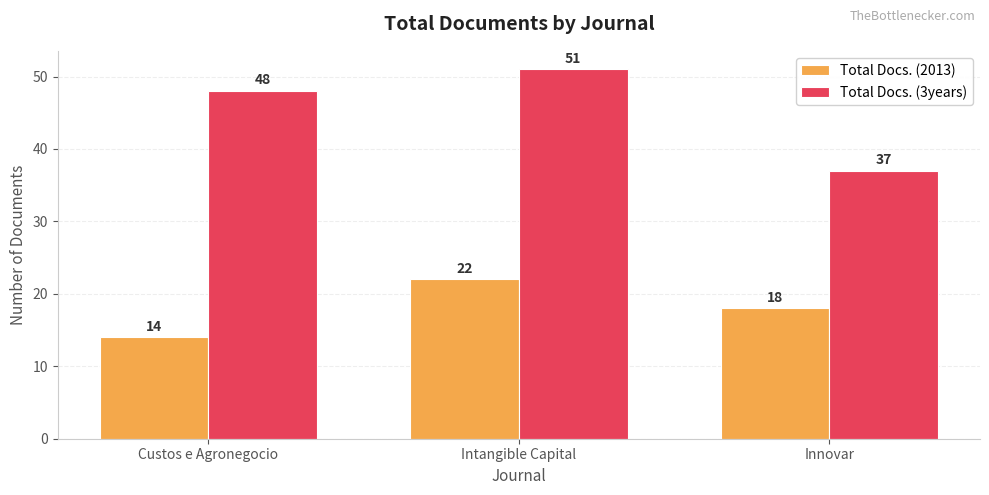

What are all the series names shown in the legend?

Total Docs. (2013), Total Docs. (3years)